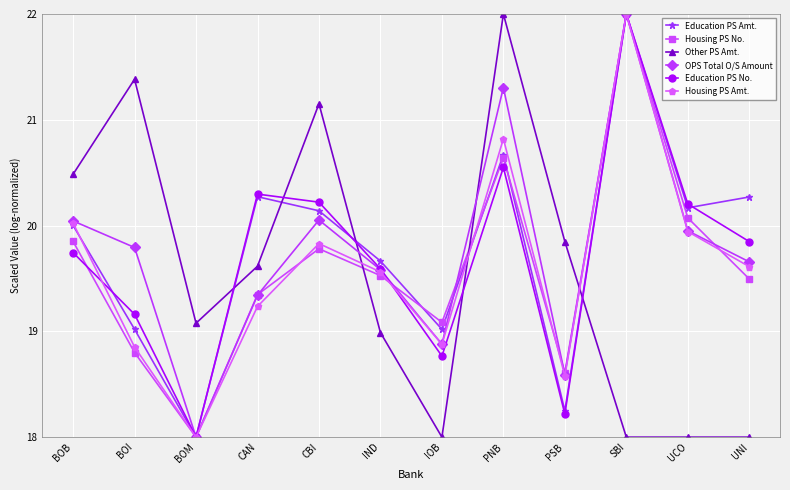

How many times do Housing PS No. and Other PS Amt. cross each other?

3